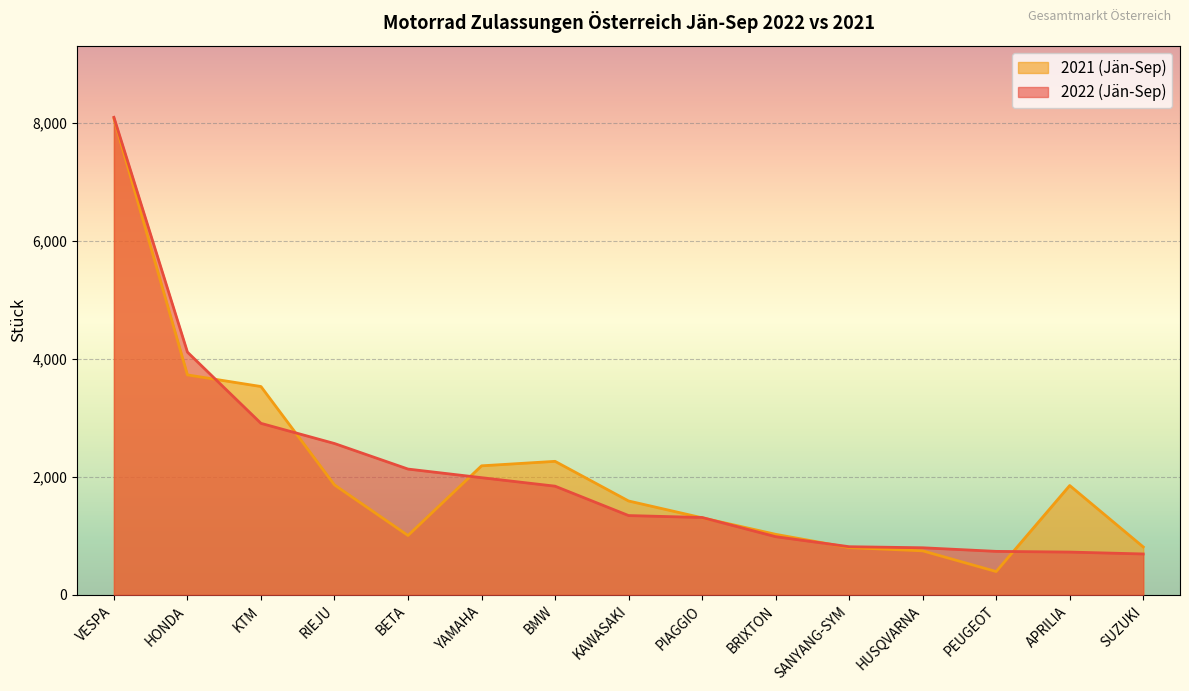

At which category does 2021 (Jän-Sep) reach its first local valley?

BETA